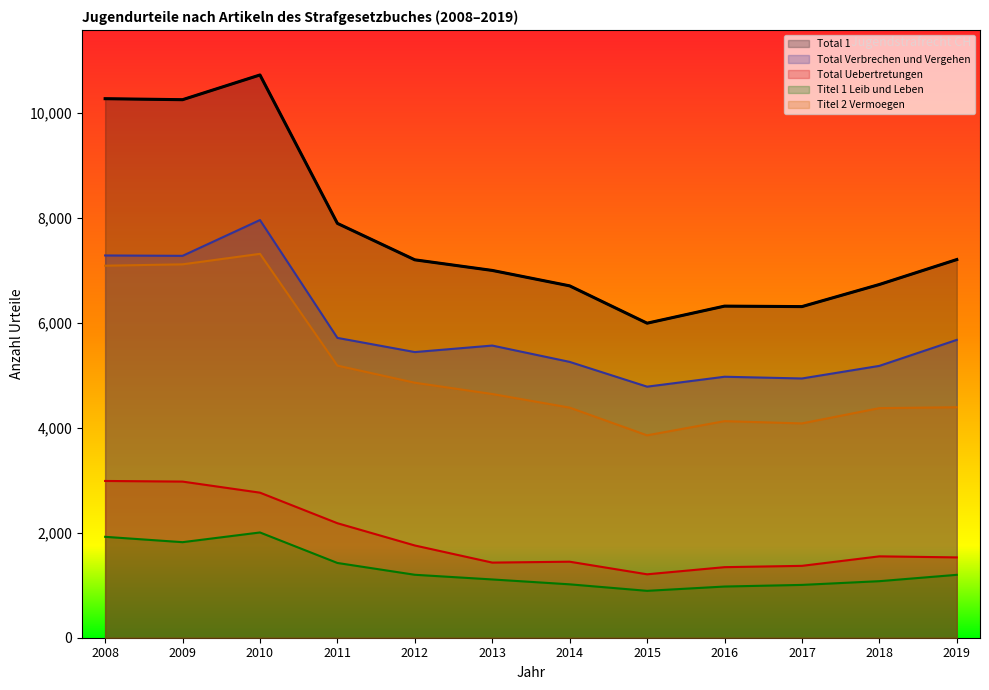

What is the difference between the maximum and minimum values in the Total Verbrechen und Vergehen series?

3174